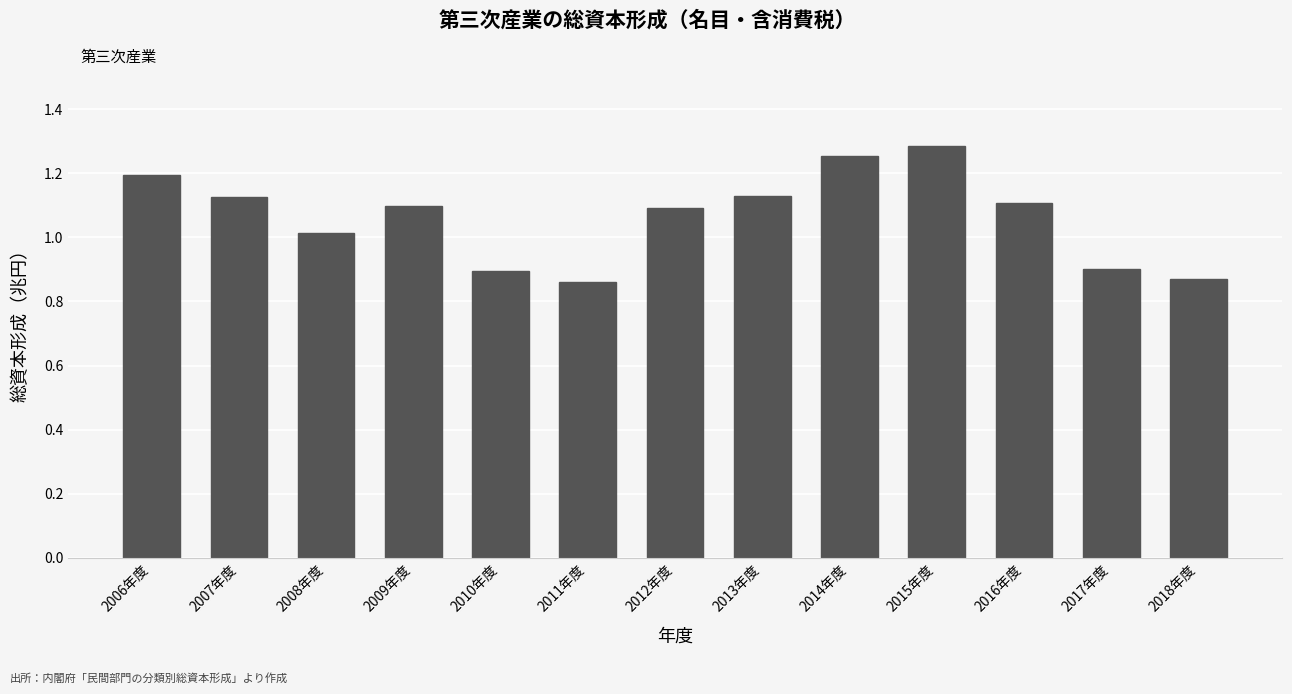

What is the average value?

1063038.9